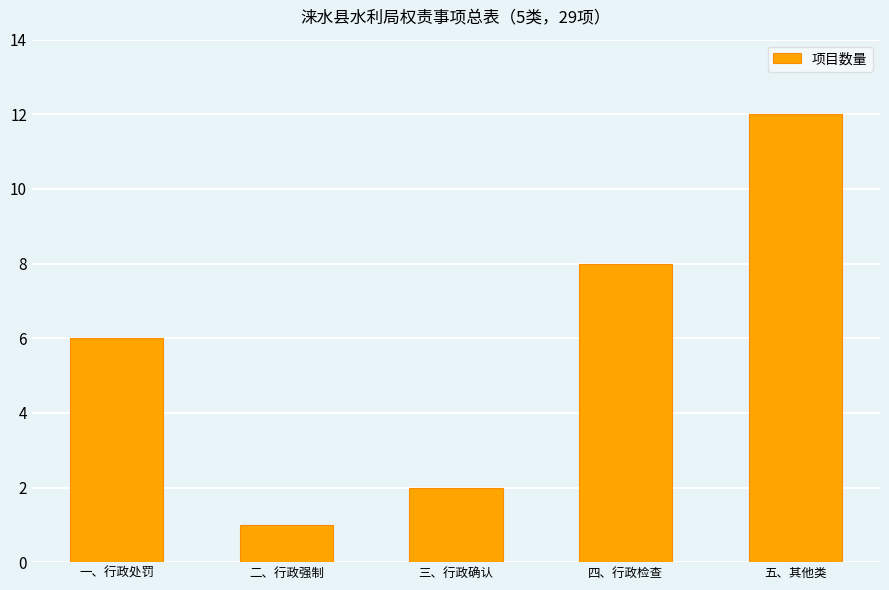

What is the minimum value shown in the chart?

1